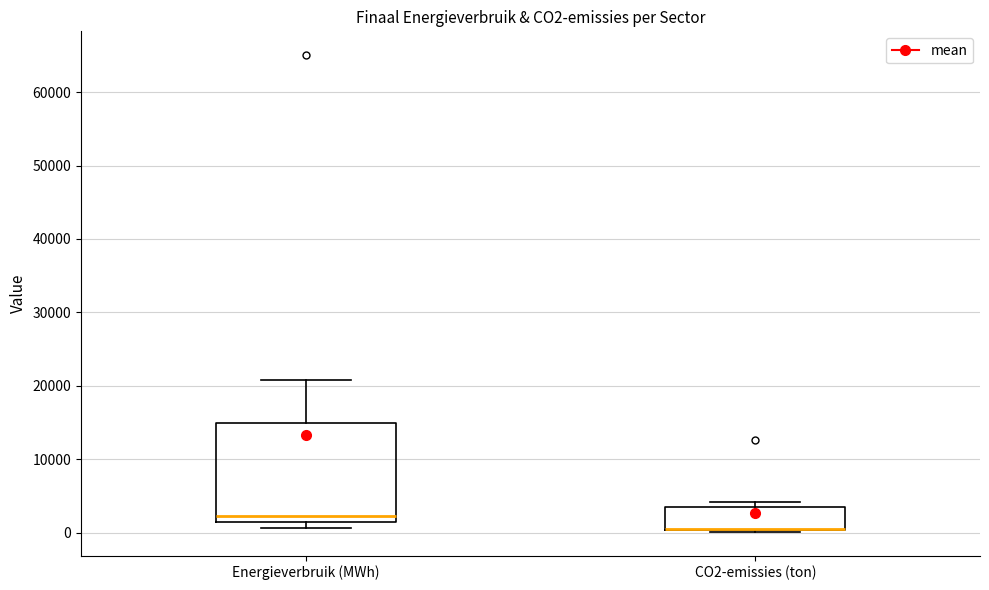

Which box is the tallest, from its lower edge to its upper edge?

Energieverbruik (MWh)